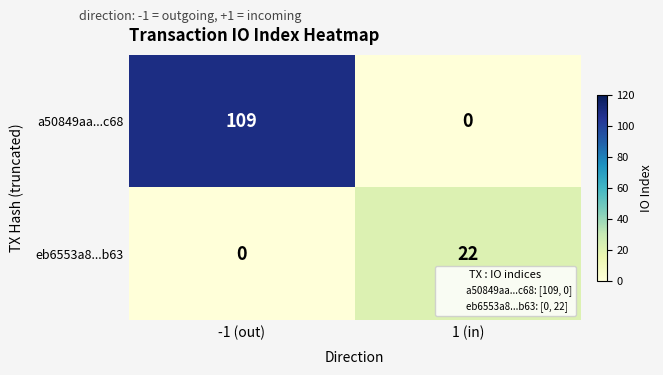

What is the total value across all series at -1 (out)?

109